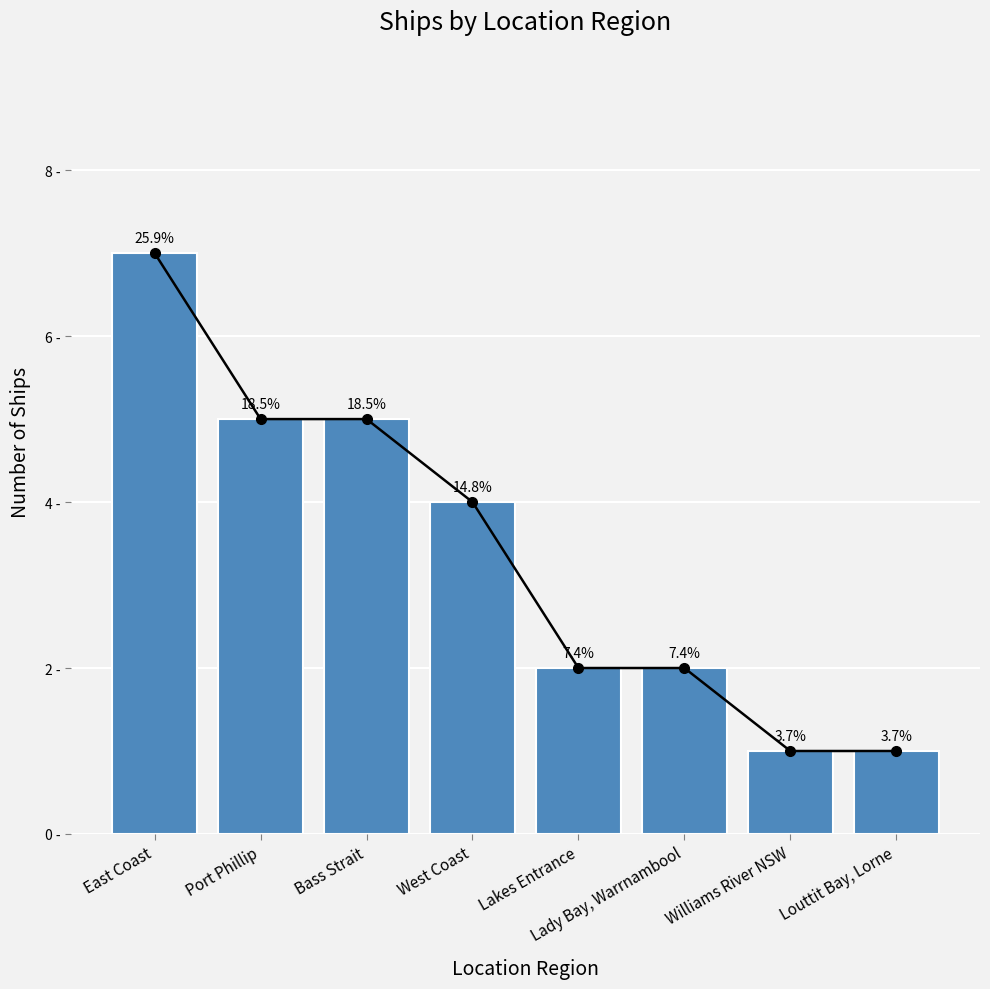

Which label corresponds to the smallest value in the chart?

Williams River NSW